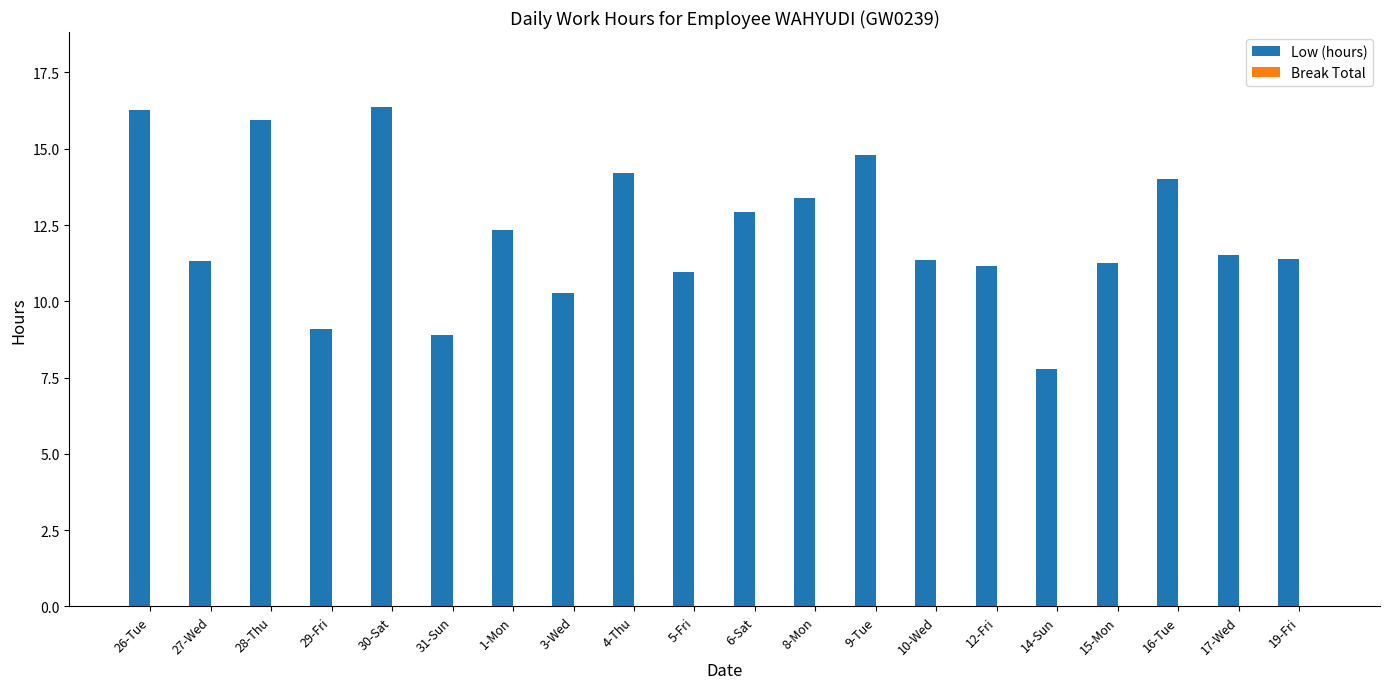

At which category does the chart reach its minimum across all series?

14-Sun